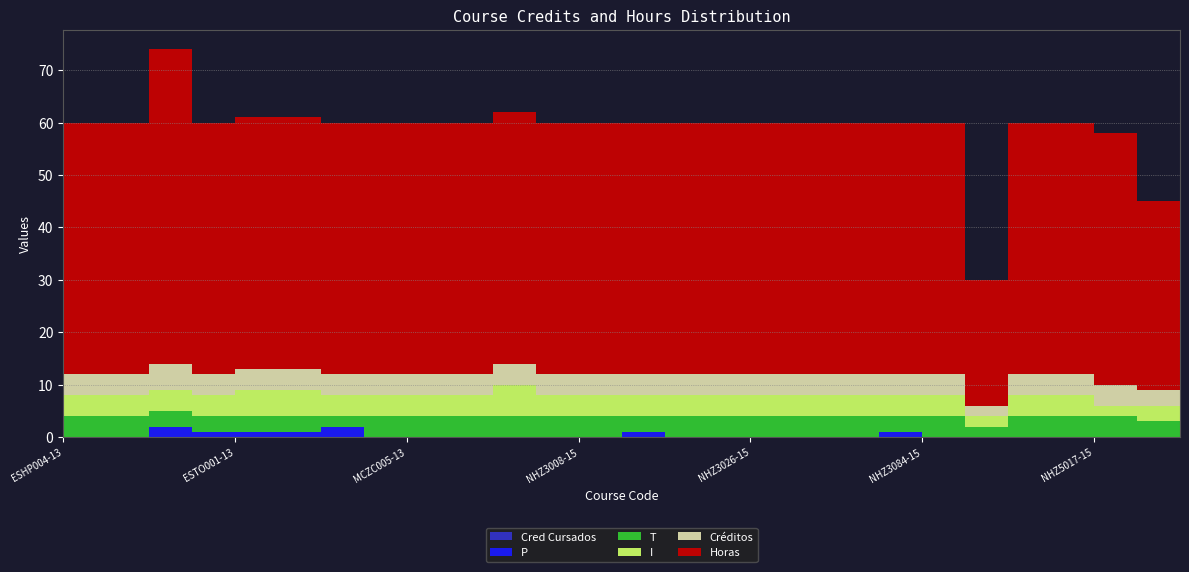

What position from the left is NHZ3008-15?

13